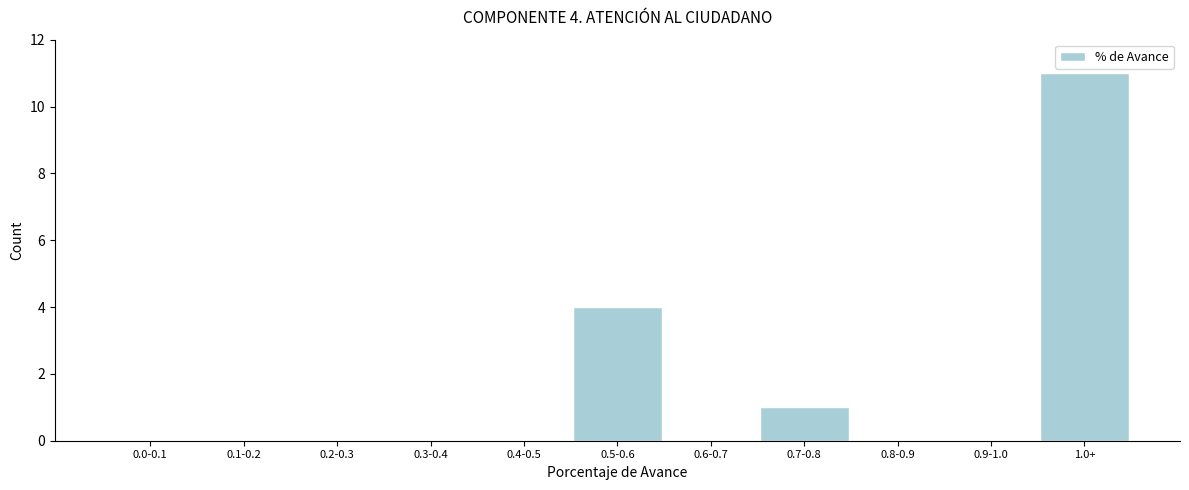

Reading left to right, what are all the values shown in this chart?

0.0-0.1=0	0.1-0.2=0	0.2-0.3=0	0.3-0.4=0	0.4-0.5=0	0.5-0.6=4	0.6-0.7=0	0.7-0.8=1	0.8-0.9=0	0.9-1.0=0	1.0+=11